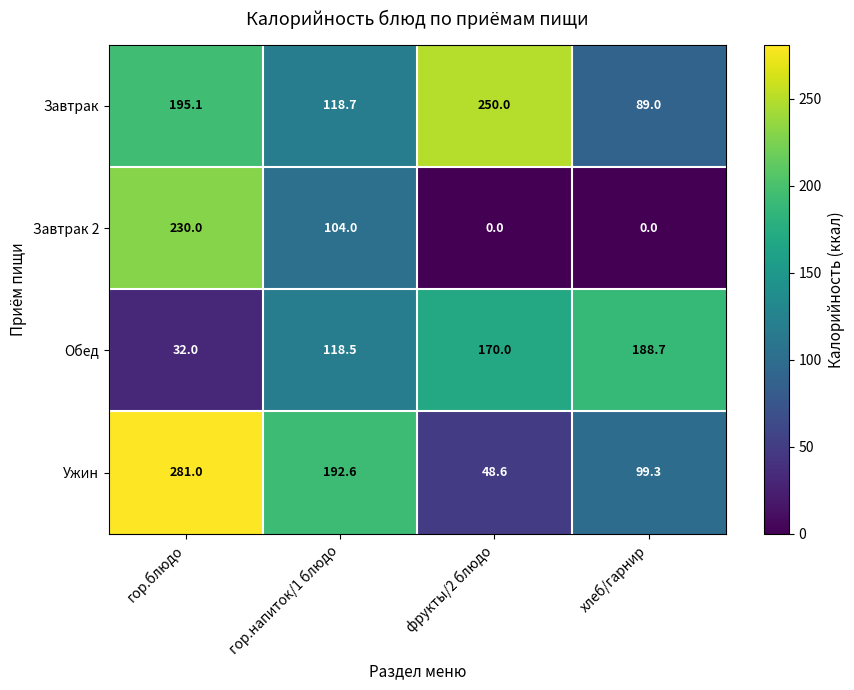

What is the difference between the second highest and minimum values in the Ужин series?

144.0